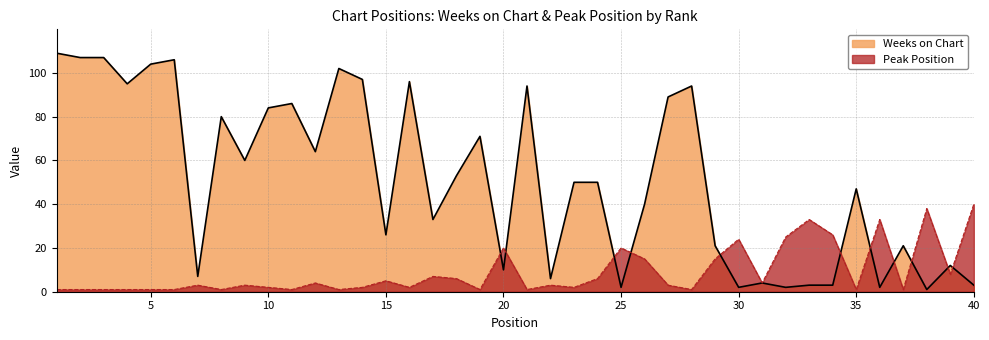

What are all the series names shown in the legend?

Weeks on Chart, Peak Position